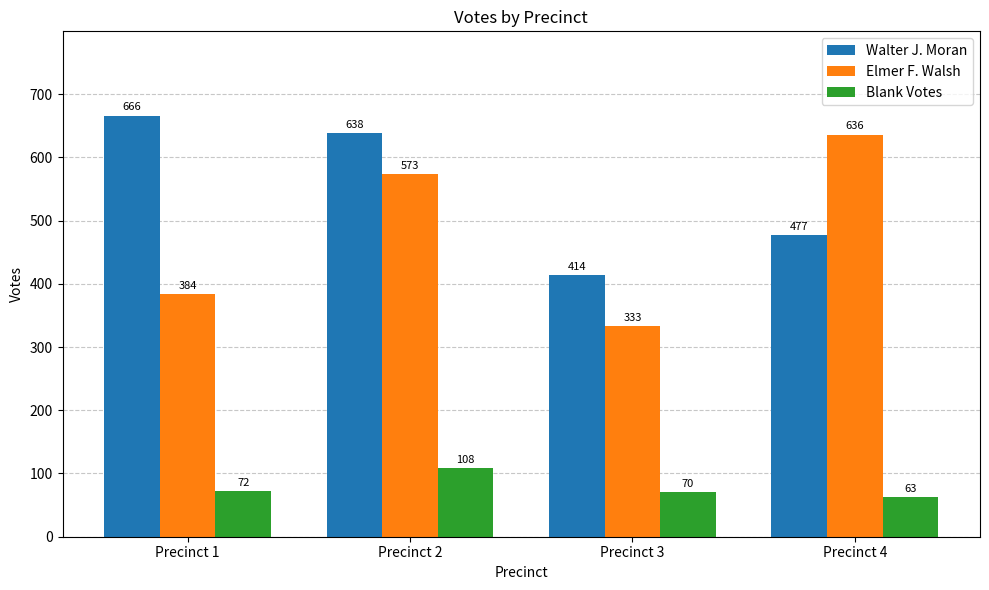

True or false: Blank Votes has a value of 72 at Precinct 1.

True